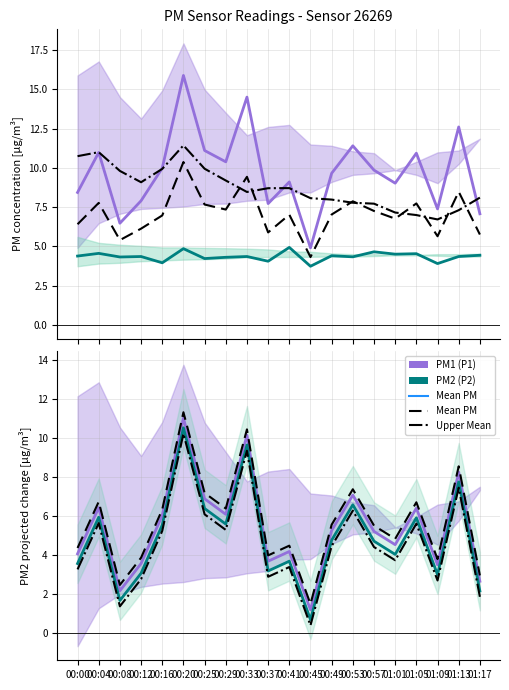

The Upper Mean series shows 7.5 at 01:13. True or false?

True